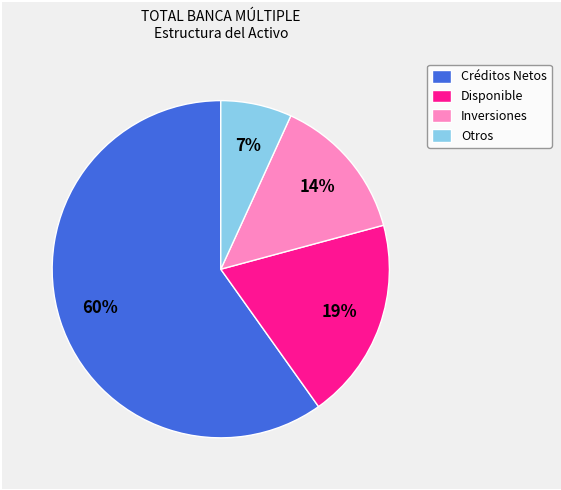

Combined, do Otros and Créditos Netos account for over 50%?

Yes